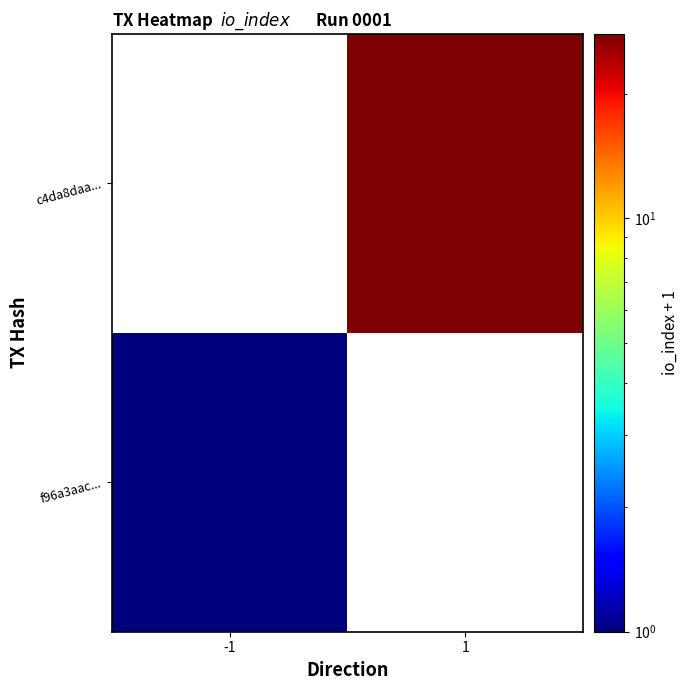

Reading right to left, list all the values displayed in this chart.

f96a3aac...: 1=0	-1=1
c4da8daa...: 1=28	-1=0